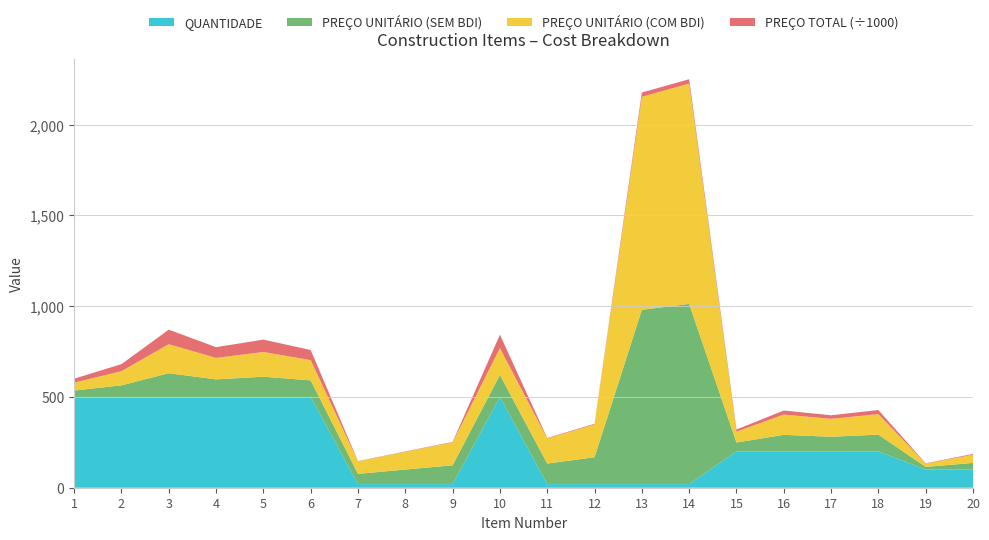

Reading left to right, what are all the values shown in this chart?

PREÇO UNITÁRIO (SEM BDI): 1=35.5	2=63.8	3=130.8	4=96.8	5=111.5	6=91.3	7=56.3	8=80.1	9=103.4	10=121.0	11=113.0	12=147.9	13=960.0	14=992.6	15=48.9	16=91.3	17=80.7	18=92.5	19=14.7	20=36.8
PREÇO UNITÁRIO (COM BDI): 1=43.4	2=78.0	3=159.9	4=118.3	5=136.3	6=111.6	7=68.8	8=97.9	9=126.4	10=147.9	11=138.2	12=180.8	13=1173.4	14=1213.3	15=59.8	16=111.6	17=98.7	18=113.0	19=17.9	20=44.9
QUANTIDADE: 1=500.0	2=500.0	3=500.0	4=500.0	5=500.0	6=500.0	7=20.0	8=20.0	9=20.0	10=500.0	11=20.0	12=20.0	13=20.0	14=20.0	15=200.0	16=200.0	17=200.0	18=200.0	19=100.0	20=100.0
PREÇO TOTAL: 1=21685.0	2=39015.0	3=79935.0	4=59155.0	5=68130.0	6=55795.0	7=1376.2	8=1958.6	9=2527.8	10=73930.0	11=2763.2	12=3615.8	13=23468.6	14=24265.4	15=11958.0	16=22316.0	17=19736.0	18=22604.0	19=1794.0	20=4494.0